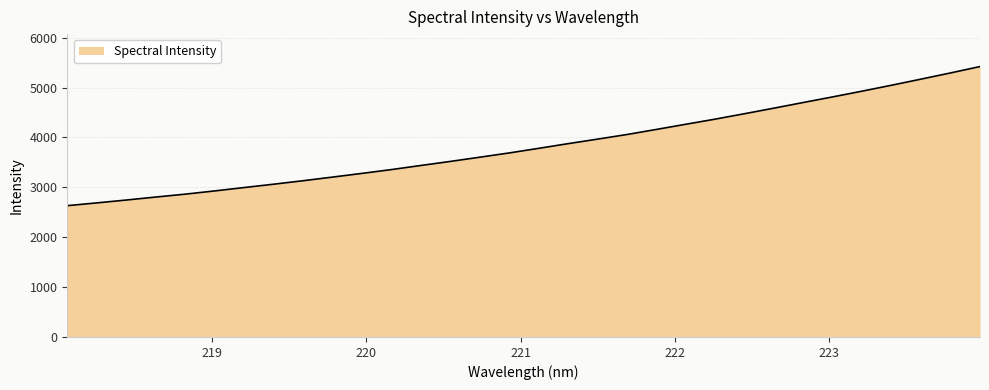

What is the smallest value displayed?

2632.9